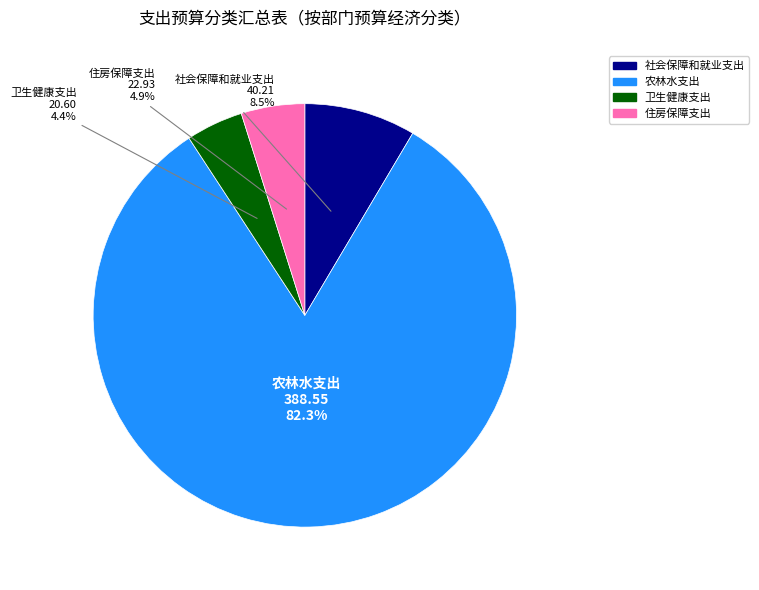

To the nearest percent, what portion does 住房保障支出 represent?

5%